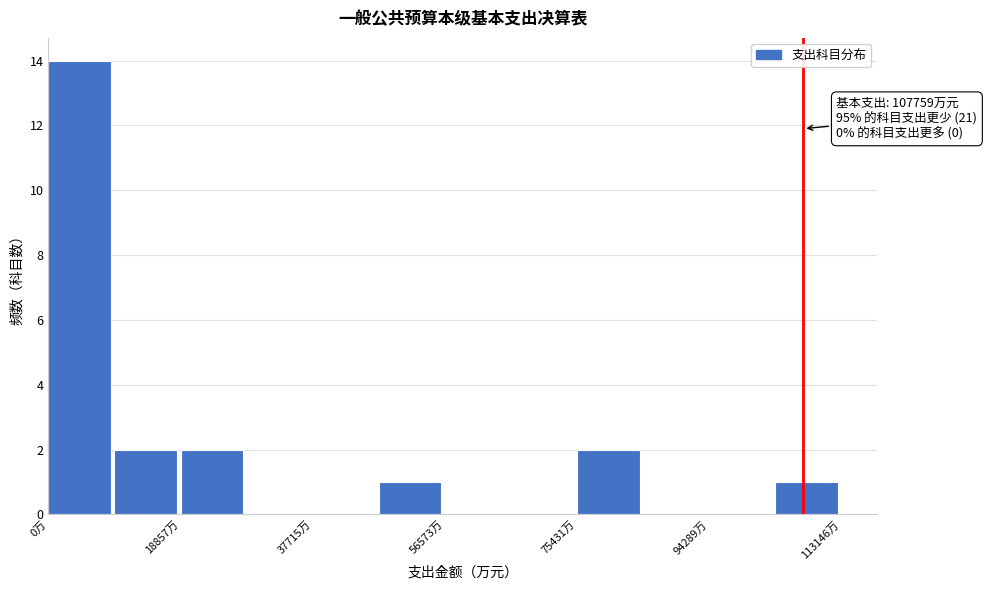

Over which range of the x-axis is the bar tallest?

0 to 10000